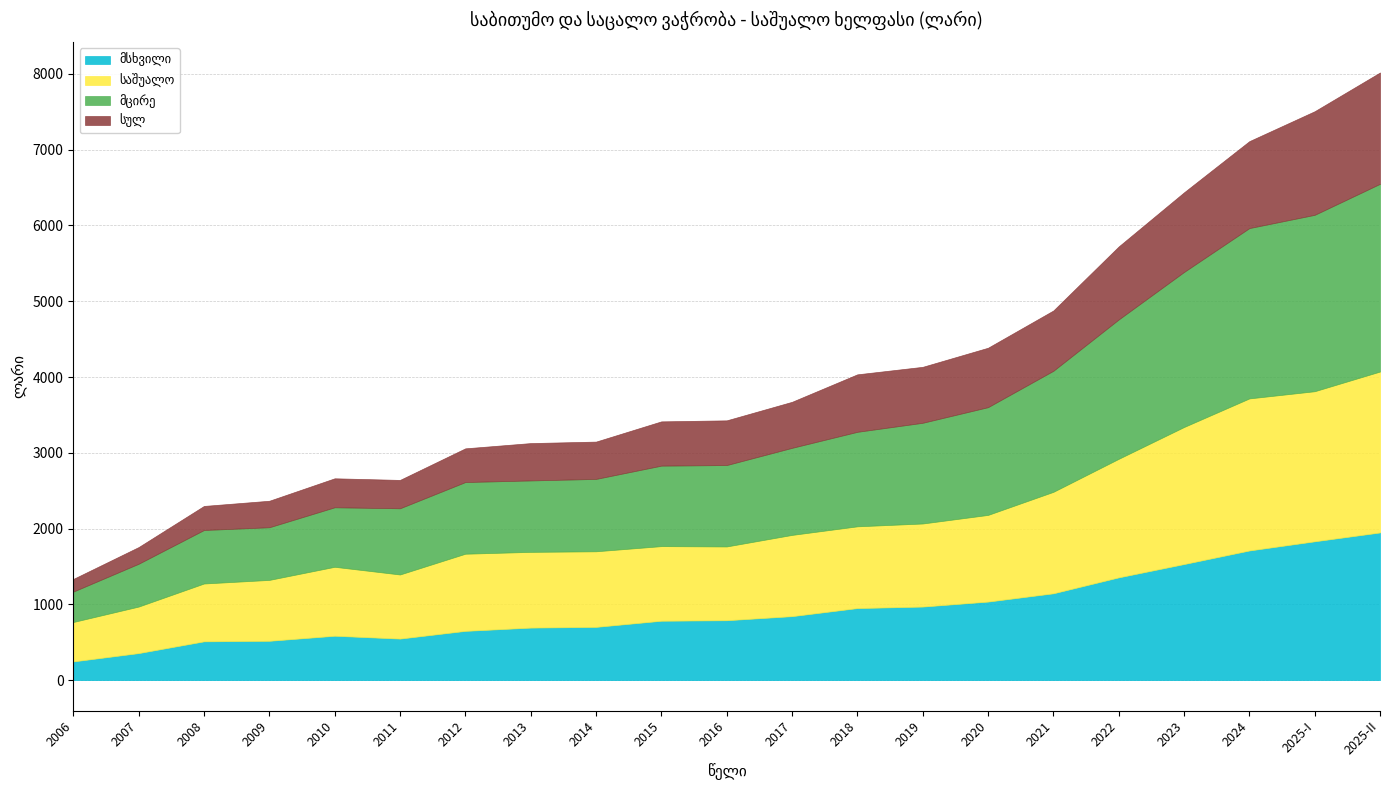

Reading left to right, list all the values displayed in this chart.

მსხვილი: 247.0	356.8	511.9	519.0	585.7	548.2	650.0	693.2	702.6	783.8	790.4	844.3	950.9	970.8	1036.5	1145.8	1356.0	1531.8	1711.0	1832.1	1948.9
საშუალო: 520.1	614.1	763.3	803.6	910.0	846.0	1018.2	999.4	997.7	984.7	973.7	1072.1	1078.8	1096.3	1143.8	1339.1	1564.5	1808.6	2006.8	1980.6	2123.7
მცირე: 401.6	565.2	706.0	695.0	785.4	873.7	945.9	942.7	955.1	1062.1	1074.2	1149.2	1247.3	1329.2	1422.1	1597.5	1839.1	2046.1	2247.9	2328.0	2477.4
სულ: 166.7	220.1	317.6	349.7	382.4	374.2	444.8	492.9	492.4	584.2	590.0	607.3	758.5	738.3	784.1	795.6	963.4	1050.8	1147.3	1367.1	1469.2